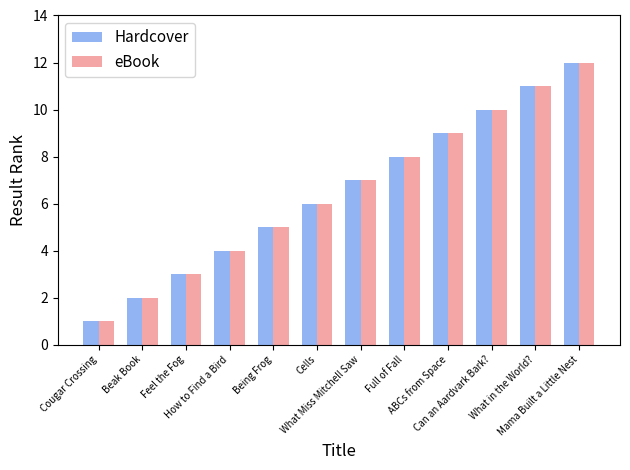

What are all the series names shown in the legend?

Hardcover, eBook